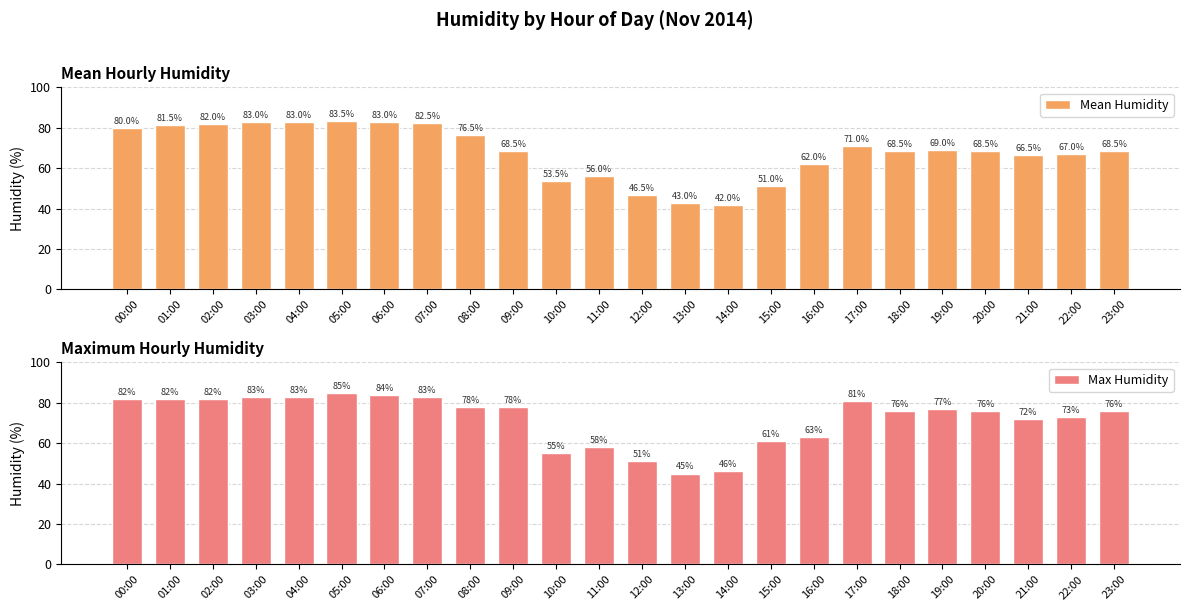

What is the difference between the maximum and minimum values in the Max Humidity series?

40